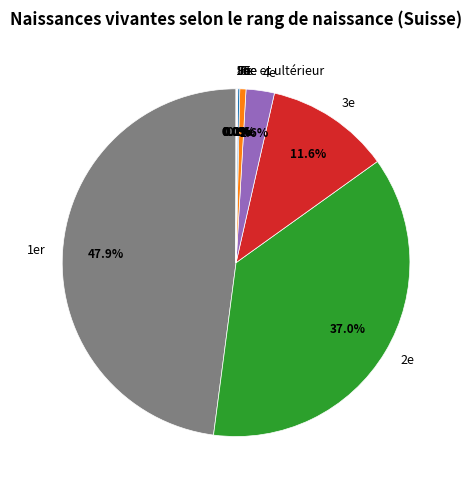

Approximately how many times larger is the value at 2e compared to 3e?

3.2